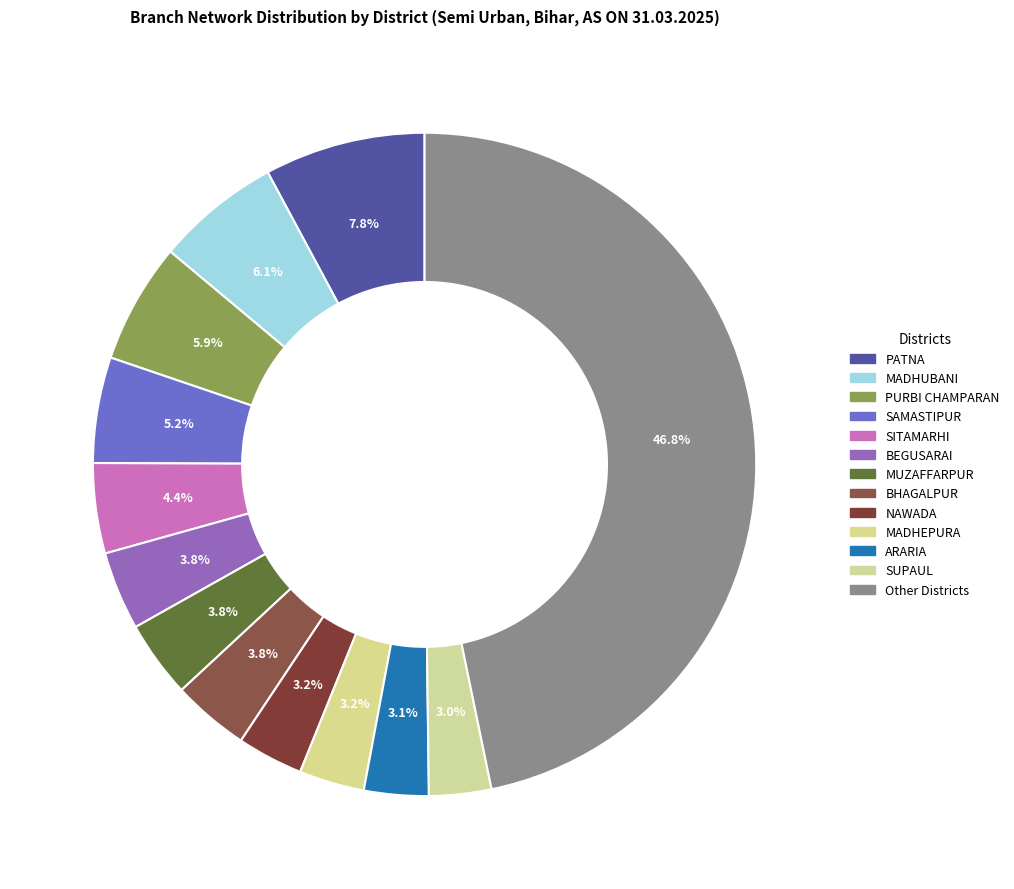

Does any single category account for the majority?

No